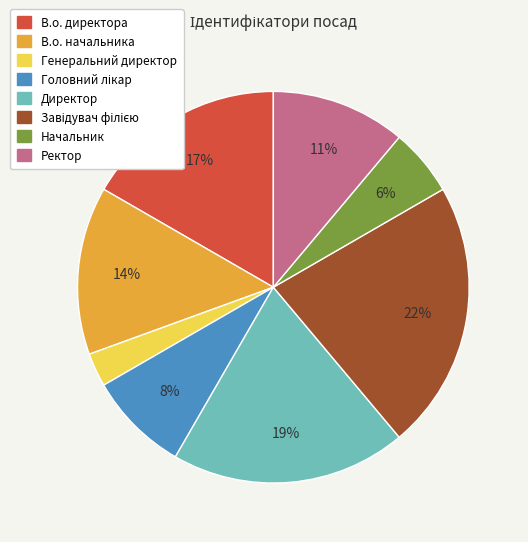

What is the ratio of the value at В.о. директора to the value at Ректор?

1.5